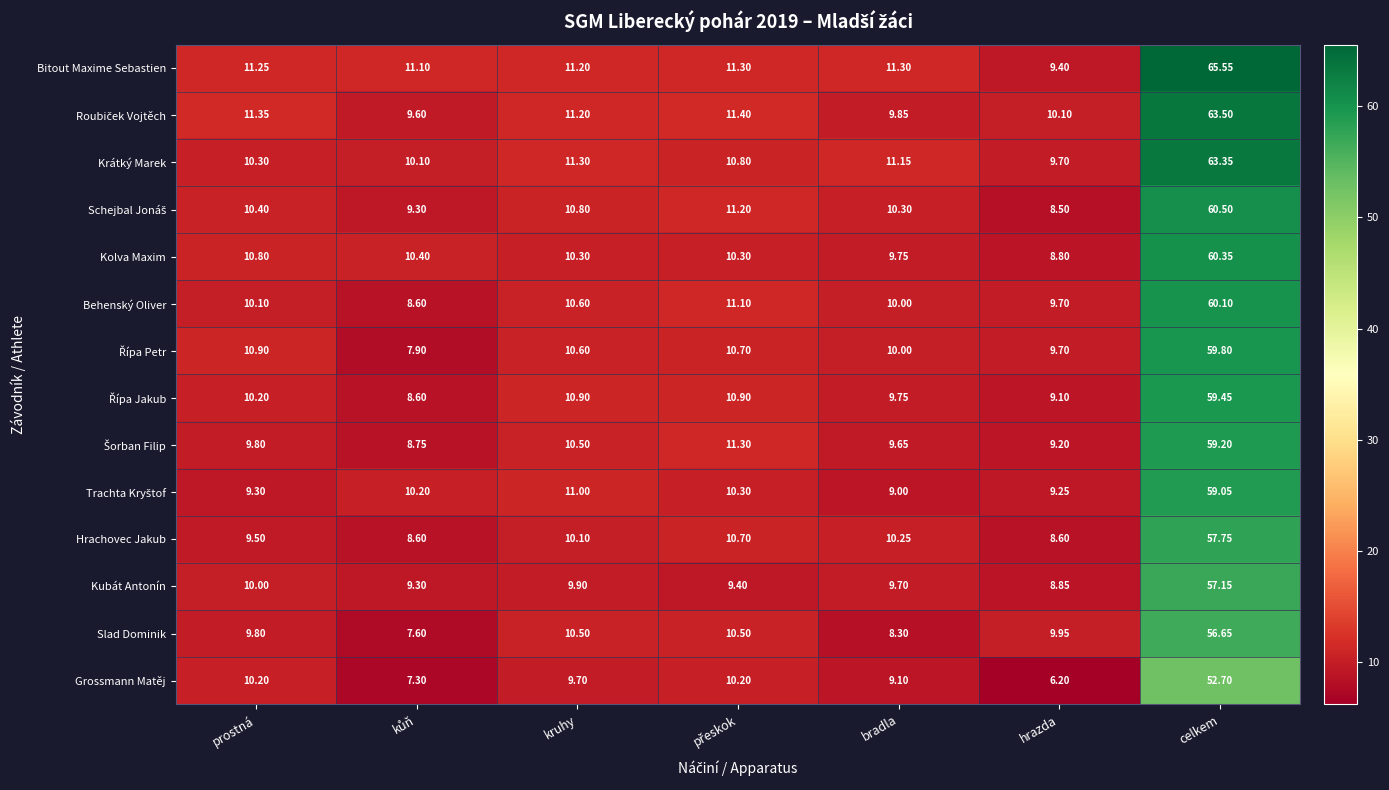

What is the spread (max minus min) of values at bradla?

3.0